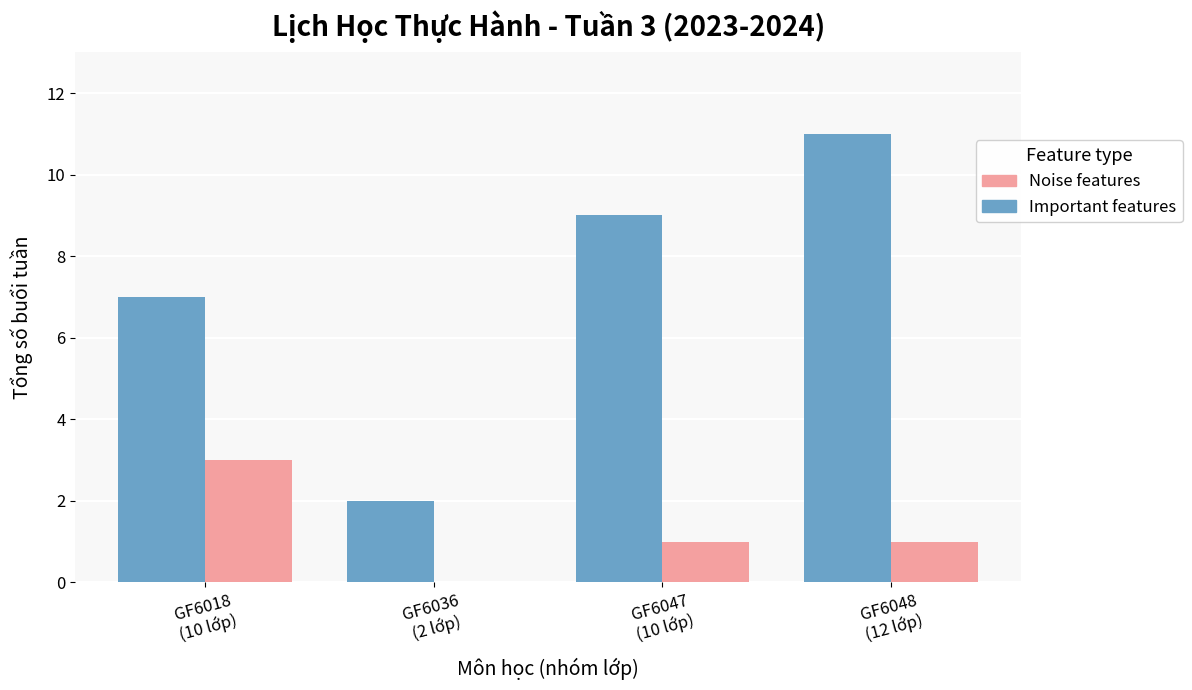

Is the value of Important features at GF6048
(12 lớp) greater than the value of Noise features at GF6048
(12 lớp)?

Yes